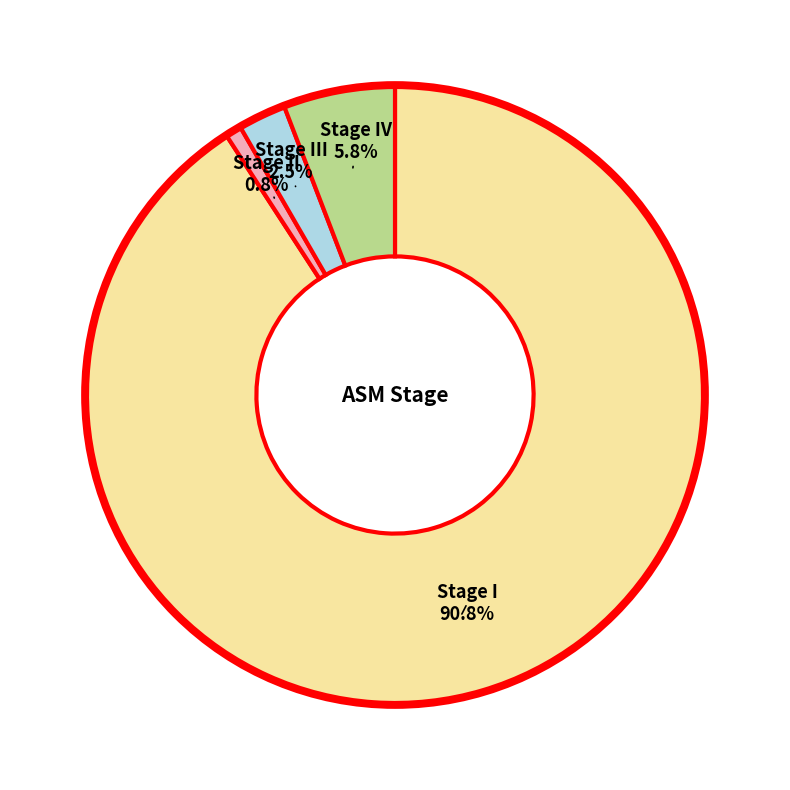

Count the number of slices in the pie.

4